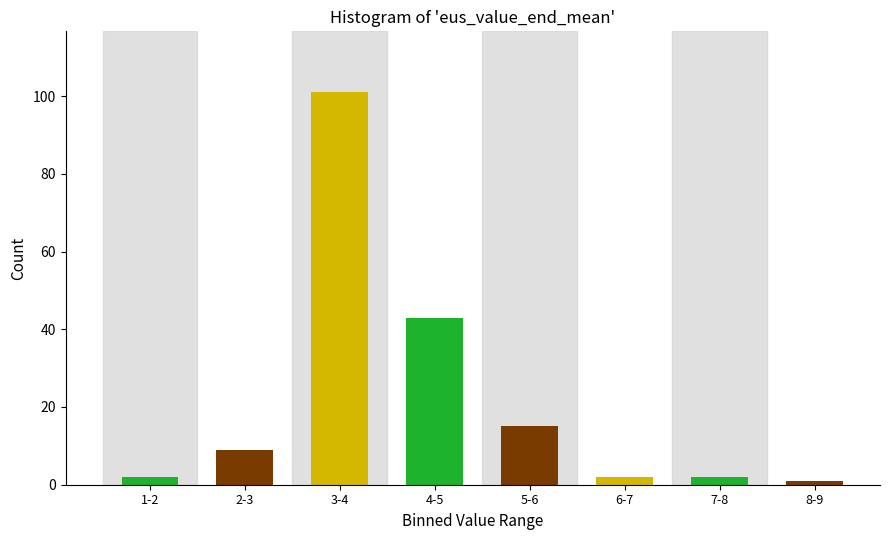

Reading left to right, extract all data points from this chart.

1-2=2	2-3=9	3-4=101	4-5=43	5-6=15	6-7=2	7-8=2	8-9=1